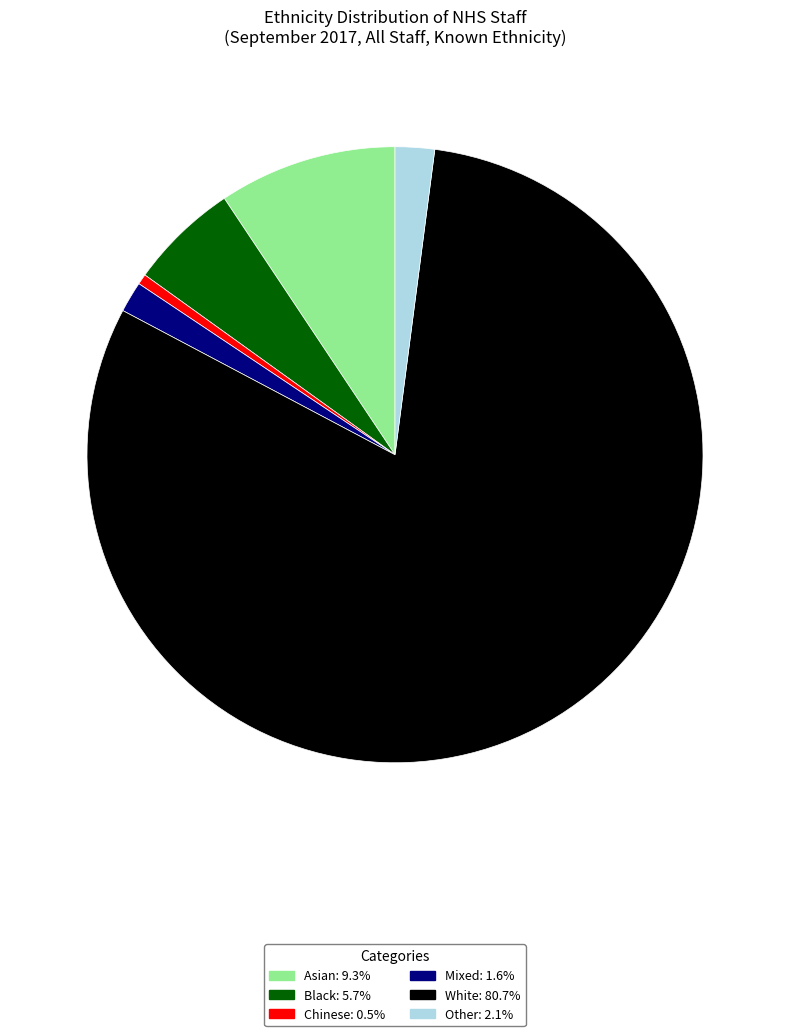

Approximately how many times larger is the value at Black: 5.7% compared to Chinese: 0.5%?

10.5